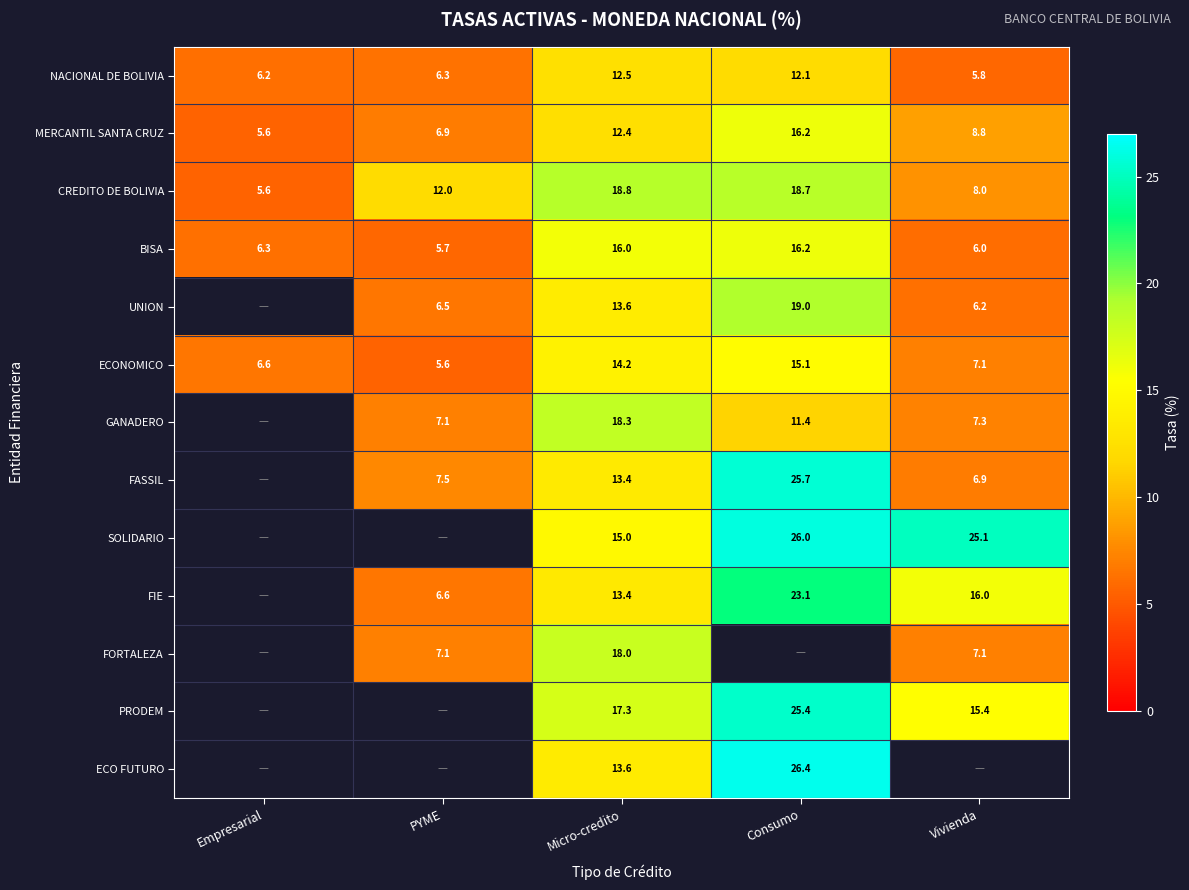

Is it true that FIE equals 10.9 at PYME?

False